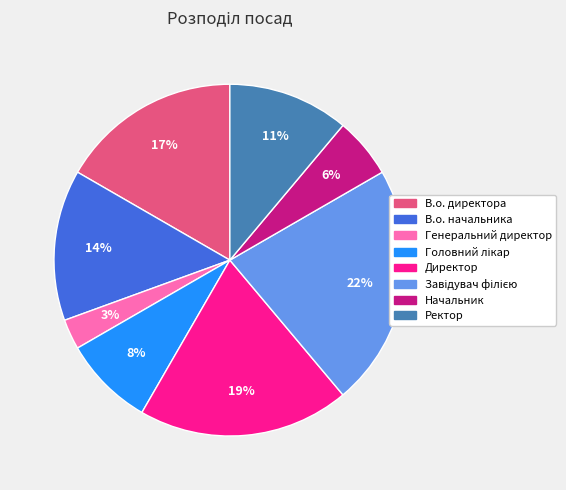

Between В.о. директора and Директор, which is larger?

Директор